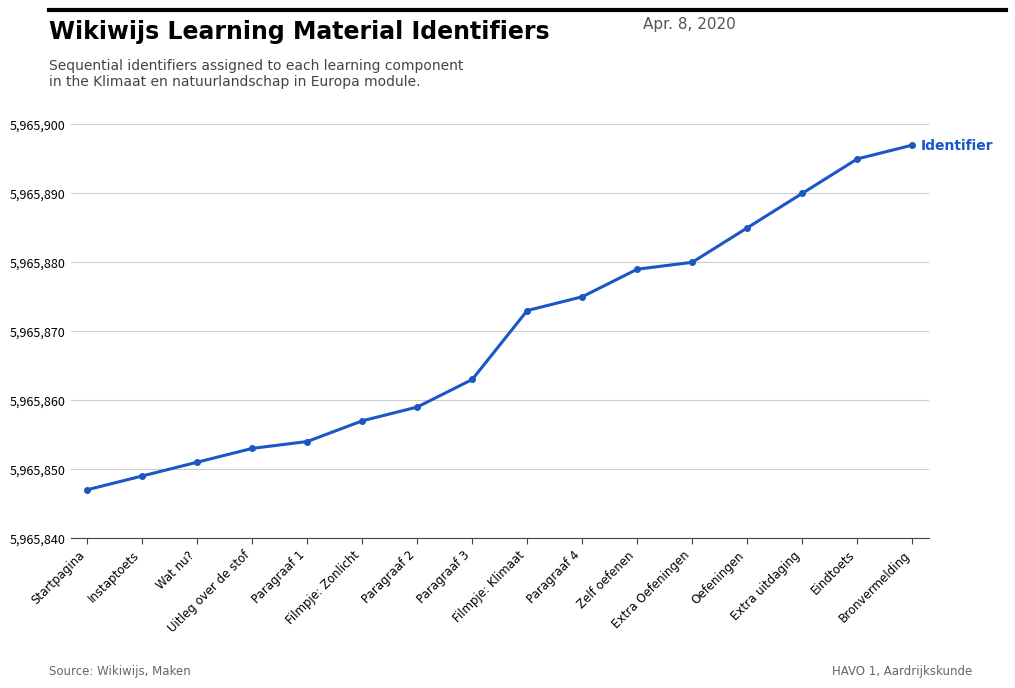

The value at Instaptoets is 5965849. True or false?

True